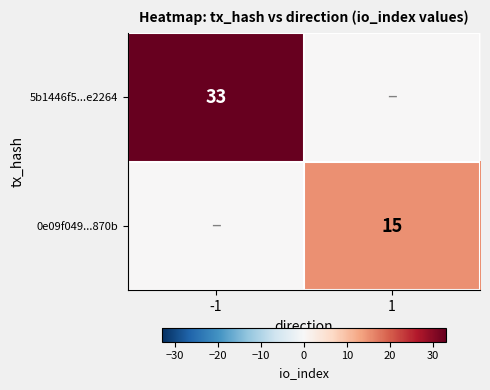

Is it true that 5b1446f5...e2264 equals 33 at -1?

True